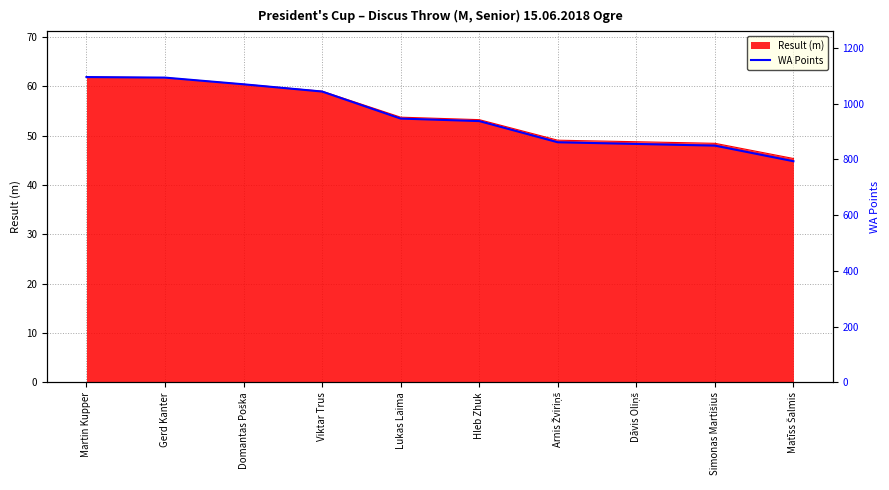

How many data points are less than 946?

5